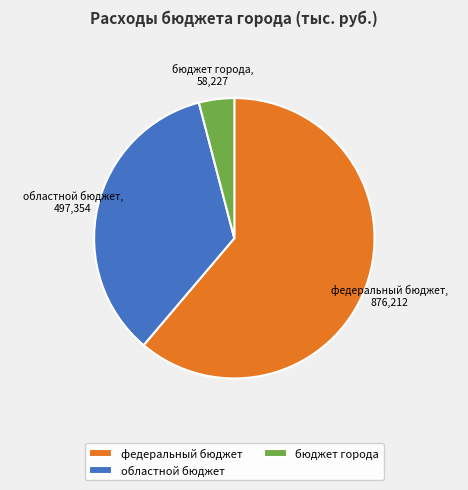

Count the number of slices in the pie.

3